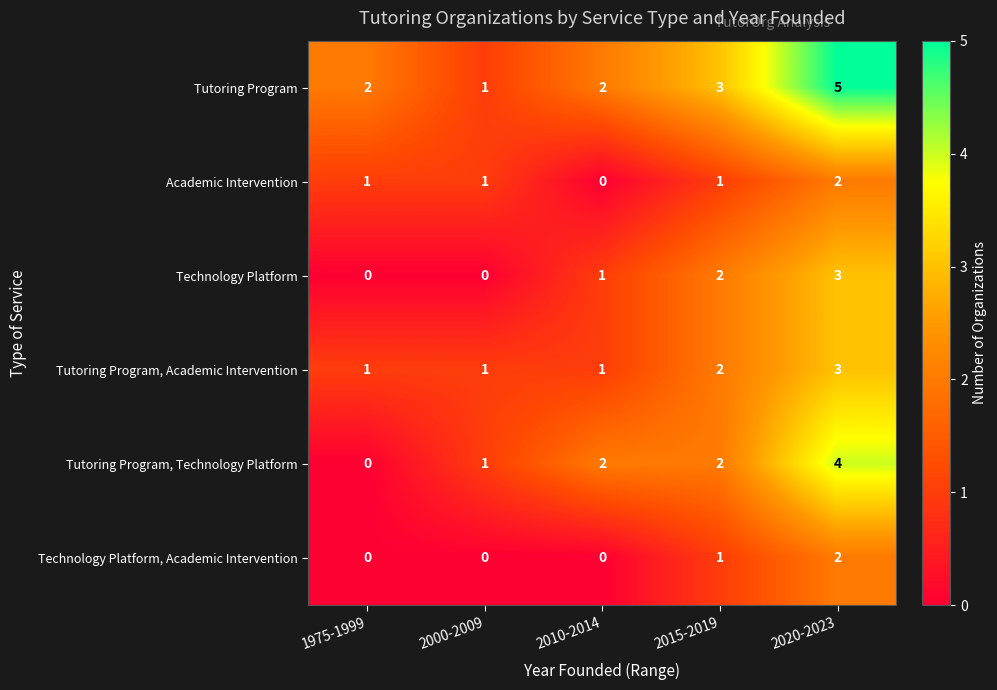

What is the difference between the maximum and minimum values in the Technology Platform series?

3